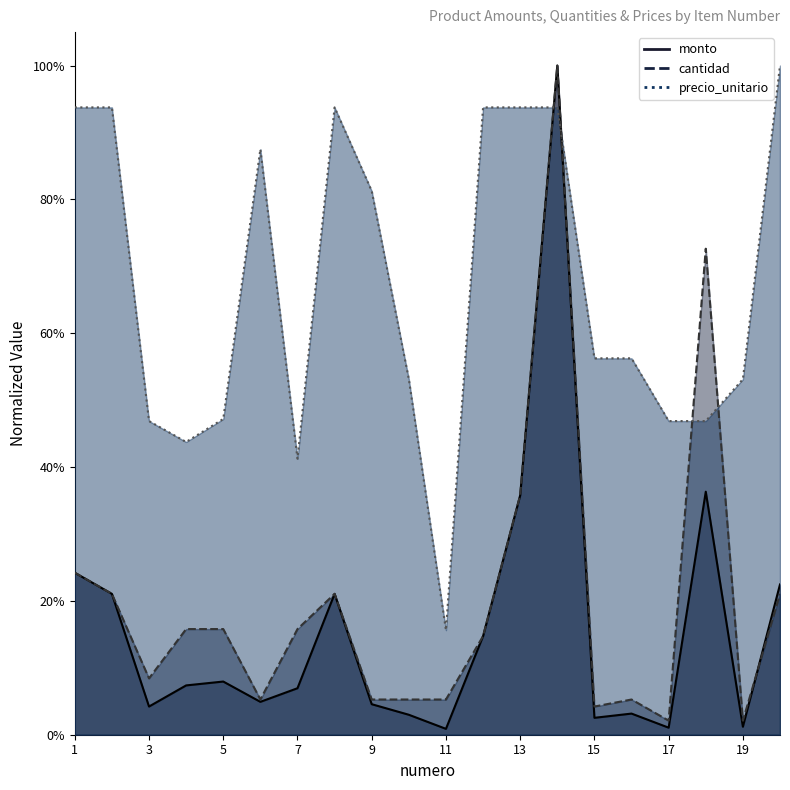

Read the monto value at 8.

0.2